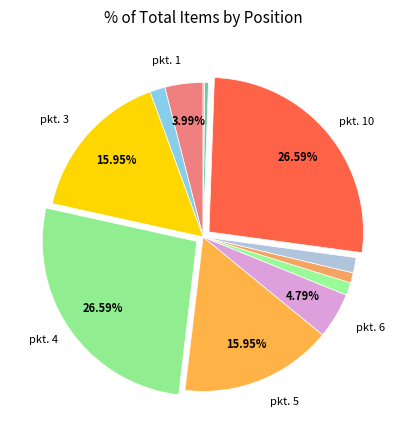

How many slices are in this pie chart?

12